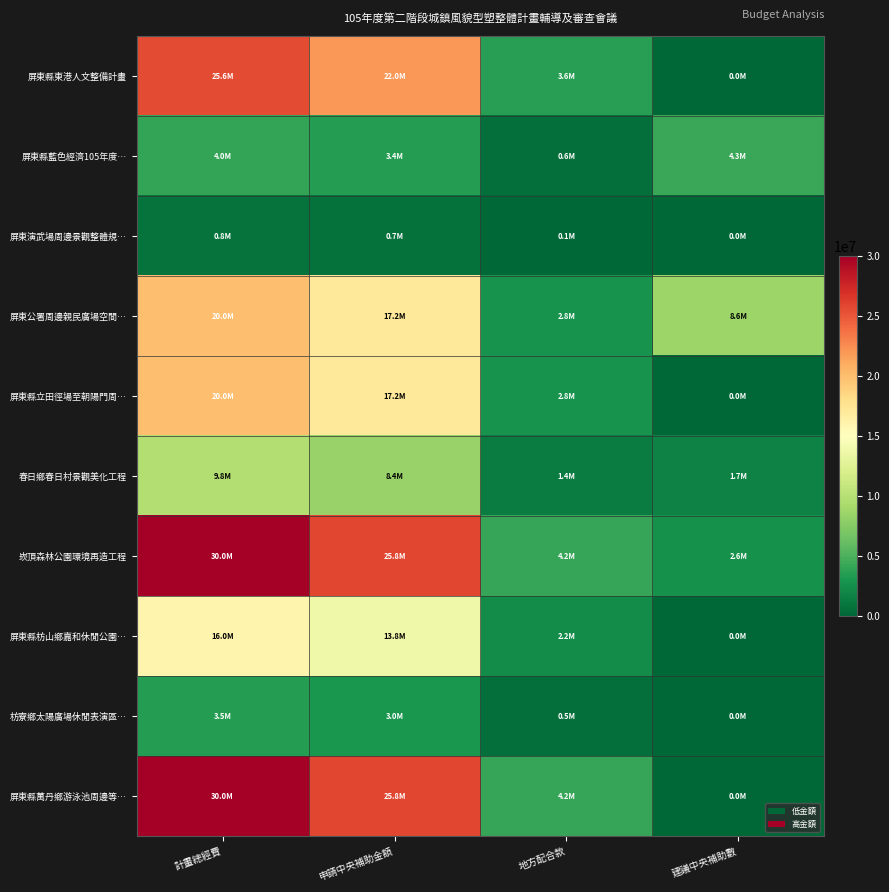

At which category is the sum across all series the highest?

計畫總經費